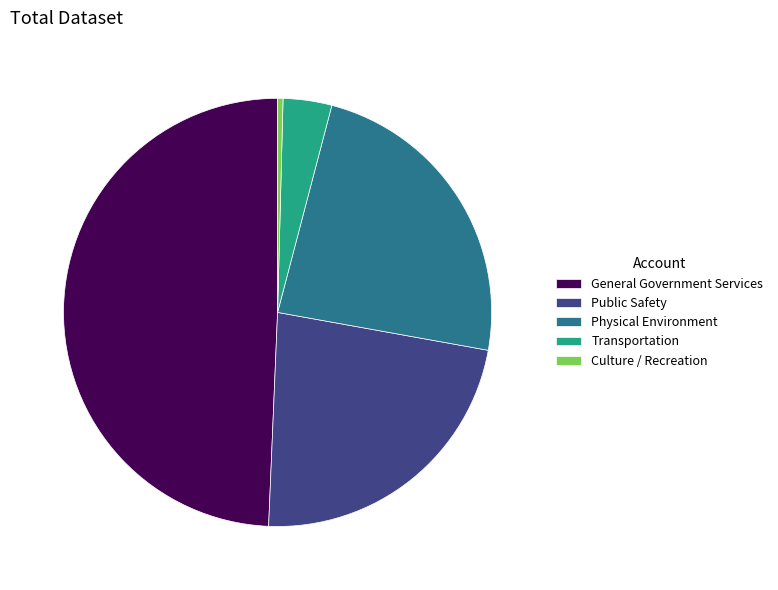

Combined, do Public Safety and Physical Environment account for over 50%?

No